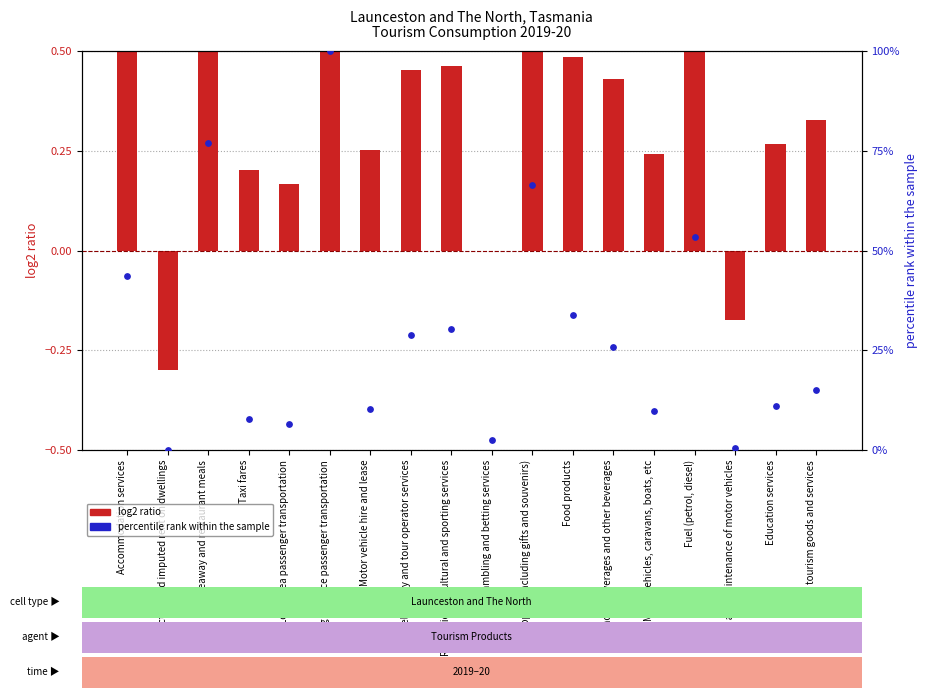

Which series reaches the maximum Y coordinate?

percentile rank within the sample